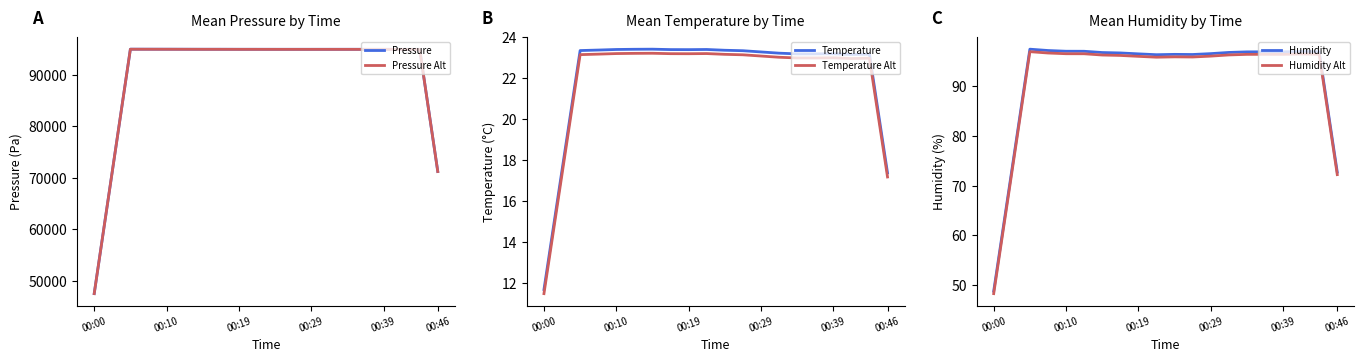

True or false: pressure_alt and humidity intersect in this chart.

False